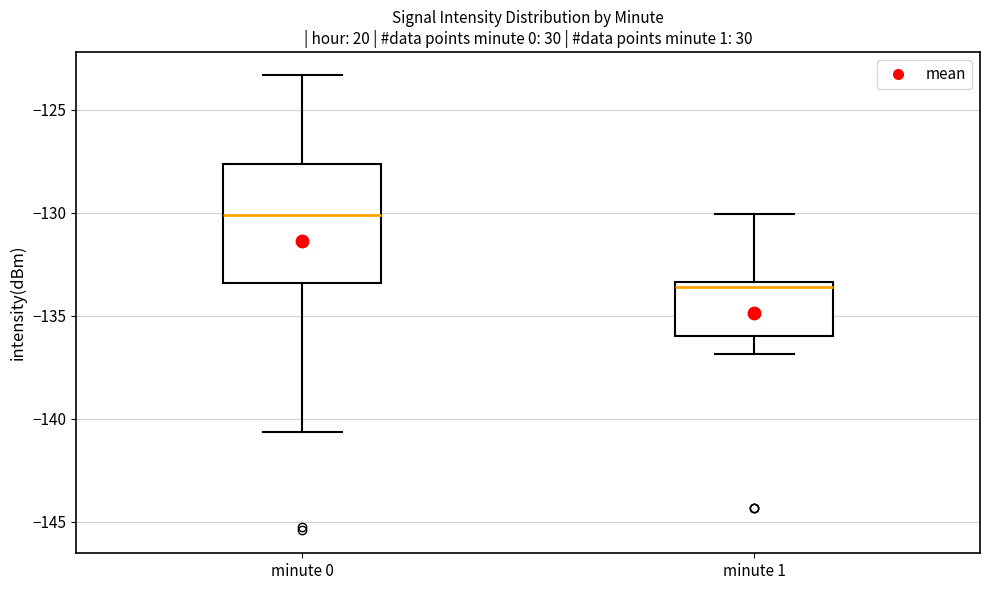

Where is the lower edge of the box for minute 1 on the y-axis? The values are not printed on the chart, so give them approximately, as read against the axis.

-136.0